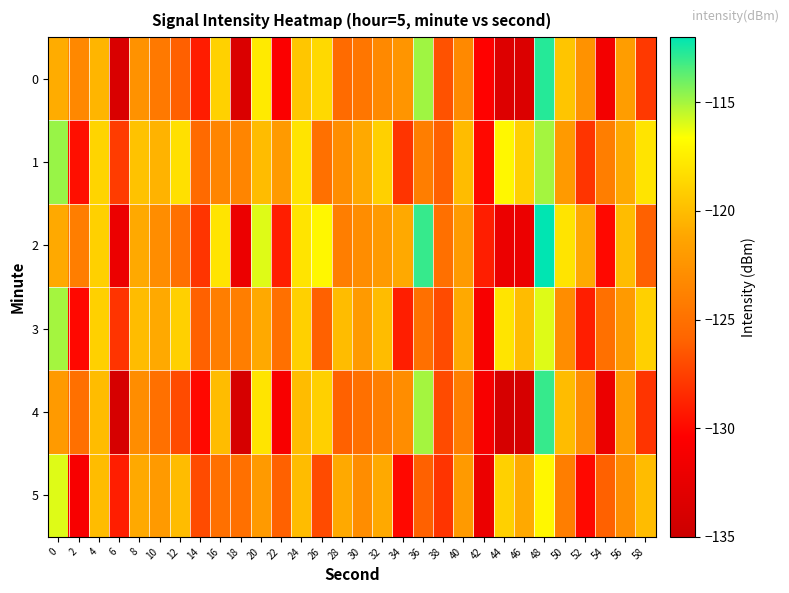

Reading left to right, transcribe all the data shown in this chart.

0: 0=-120.9	2=-123.3	4=-120.4	6=-133.8	8=-122.6	10=-124.4	12=-126.0	14=-129.1	16=-118.9	18=-133.6	20=-117.7	22=-130.7	24=-119.5	26=-118.5	28=-125.4	30=-124.6	32=-123.2	34=-122.3	36=-114.9	38=-126.7	40=-123.2	42=-130.3	44=-133.4	46=-133.6	48=-112.7	50=-119.6	52=-122.6	54=-131.4	56=-121.8	58=-127.8
1: 0=-114.8	2=-129.7	4=-118.8	6=-127.6	8=-119.7	10=-120.5	12=-118.2	14=-125.4	16=-123.5	18=-123.5	20=-120.0	22=-122.0	24=-118.0	26=-125.0	28=-123.0	30=-121.0	32=-119.0	34=-128.0	36=-124.0	38=-126.0	40=-120.0	42=-130.0	44=-117.0	46=-119.0	48=-115.0	50=-122.0	52=-128.0	54=-124.0	56=-121.0	58=-118.0
2: 0=-121.0	2=-124.0	4=-119.0	6=-132.0	8=-121.0	10=-123.0	12=-125.0	14=-128.0	16=-118.0	18=-132.0	20=-116.0	22=-129.0	24=-118.0	26=-117.0	28=-124.0	30=-123.0	32=-122.0	34=-121.0	36=-113.0	38=-125.0	40=-122.0	42=-129.0	44=-132.0	46=-132.0	48=-111.0	50=-118.0	52=-121.0	54=-130.0	56=-120.0	58=-126.0
3: 0=-115.0	2=-130.0	4=-119.0	6=-128.0	8=-120.0	10=-121.0	12=-119.0	14=-126.0	16=-124.0	18=-124.0	20=-121.0	22=-125.0	24=-119.0	26=-126.0	28=-120.0	30=-122.0	32=-120.0	34=-129.0	36=-125.0	38=-127.0	40=-121.0	42=-131.0	44=-118.0	46=-120.0	48=-116.0	50=-123.0	52=-129.0	54=-125.0	56=-122.0	58=-119.0
4: 0=-122.0	2=-125.0	4=-120.0	6=-134.0	8=-123.0	10=-125.0	12=-127.0	14=-130.0	16=-120.0	18=-134.0	20=-118.0	22=-131.0	24=-120.0	26=-119.0	28=-126.0	30=-125.0	32=-124.0	34=-123.0	36=-115.0	38=-127.0	40=-124.0	42=-131.0	44=-134.0	46=-134.0	48=-113.0	50=-120.0	52=-123.0	54=-132.0	56=-122.0	58=-128.0
5: 0=-116.0	2=-131.0	4=-120.0	6=-129.0	8=-121.0	10=-122.0	12=-120.0	14=-127.0	16=-125.0	18=-125.0	20=-122.0	22=-126.0	24=-120.0	26=-127.0	28=-121.0	30=-123.0	32=-121.0	34=-130.0	36=-126.0	38=-128.0	40=-122.0	42=-132.0	44=-119.0	46=-121.0	48=-117.0	50=-124.0	52=-130.0	54=-126.0	56=-123.0	58=-120.0